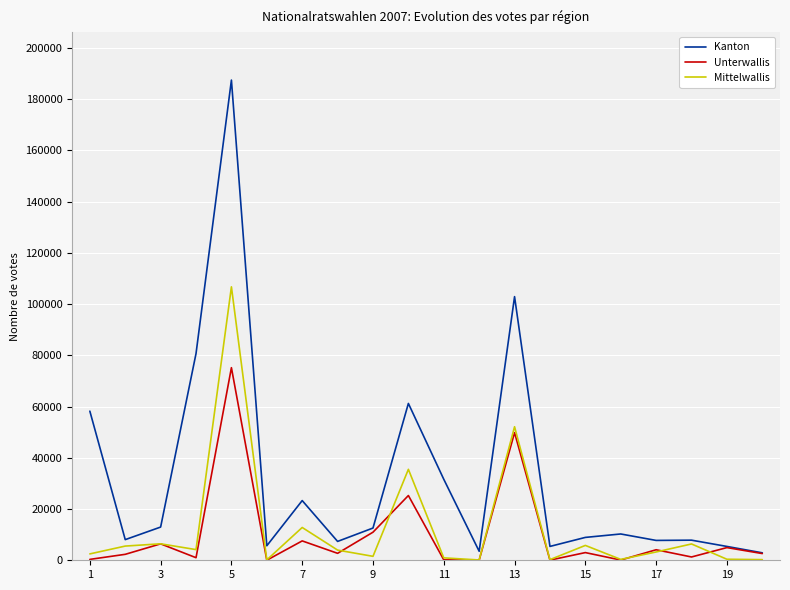

Which series has the largest total across all categories?

Kanton